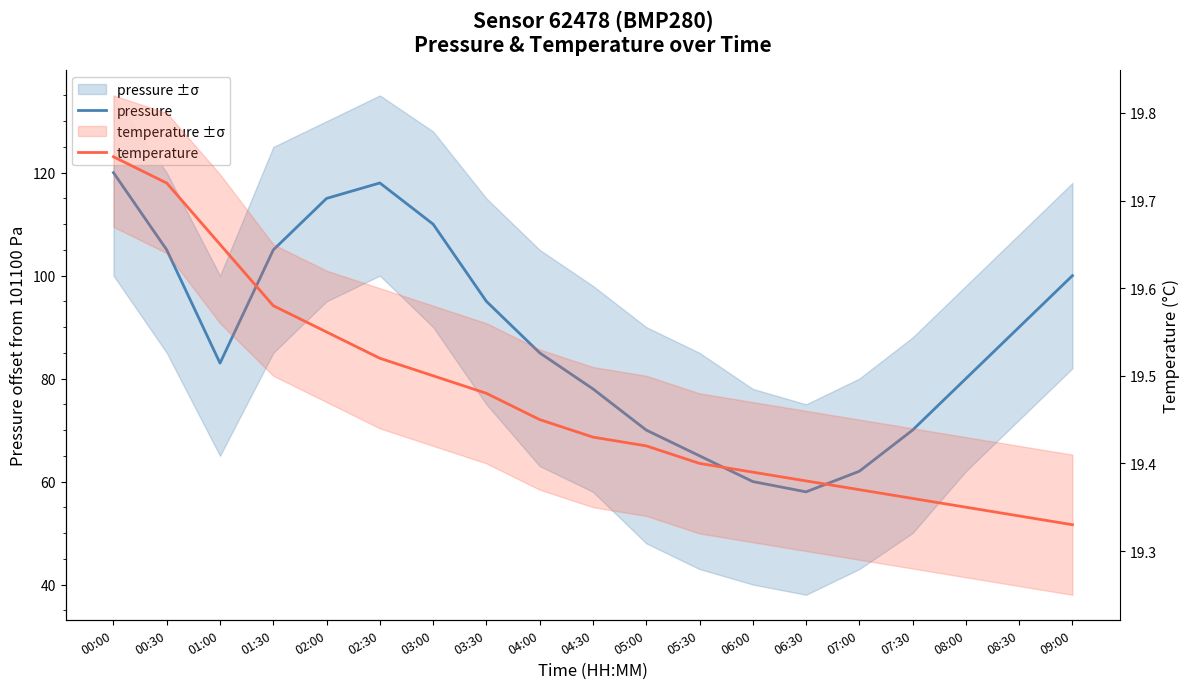

What is the difference between the maximum and minimum values in the temperature series?

0.4